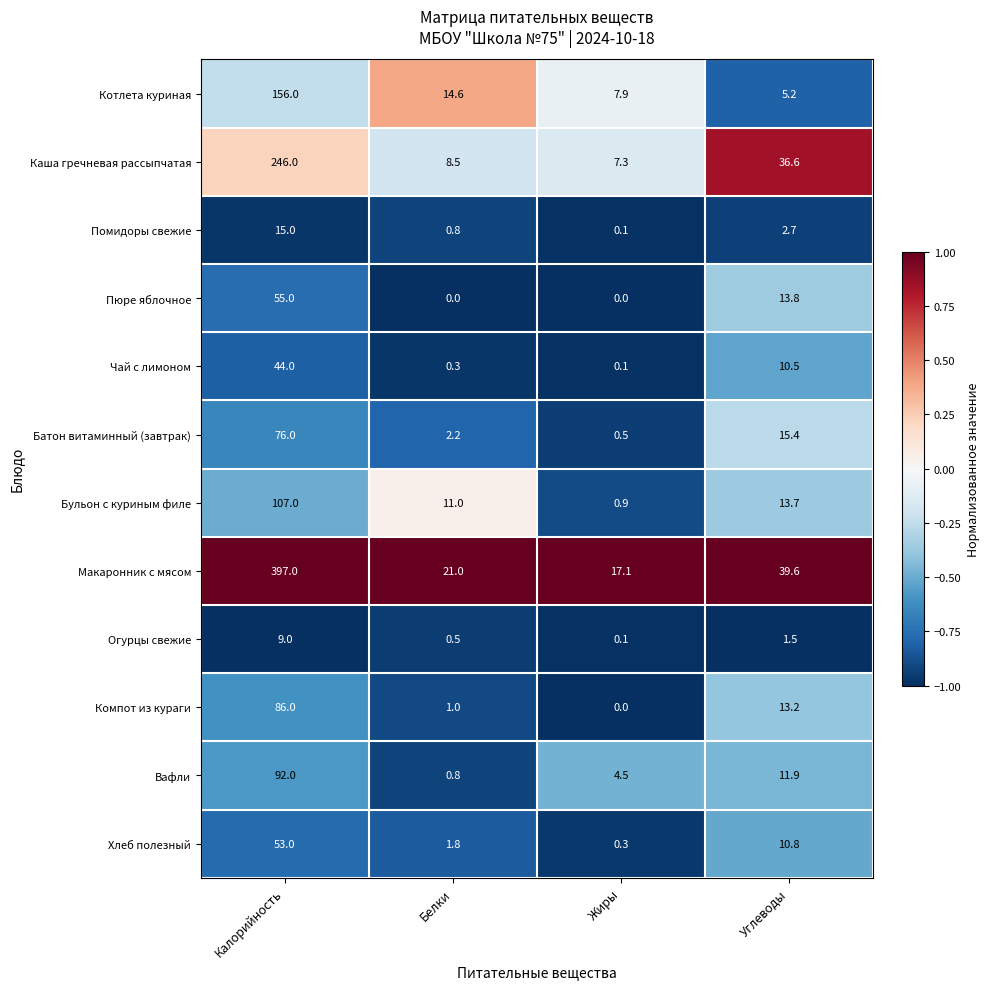

At how many categories does at least one series exceed 0?

4